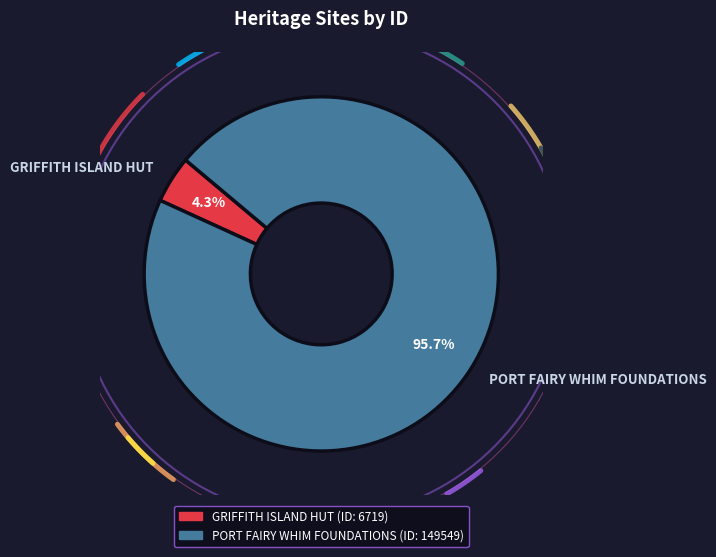

What percentage is the PORT FAIRY WHIM FOUNDATIONS slice, to the nearest percent?

96%